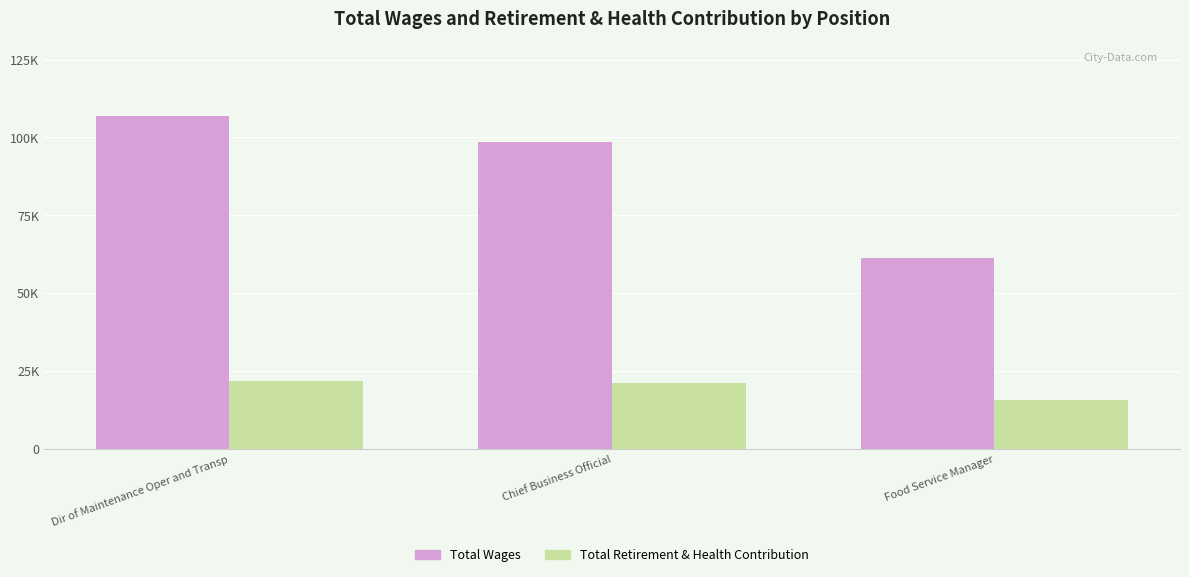

Which series has the widest spread of values?

Total Wages